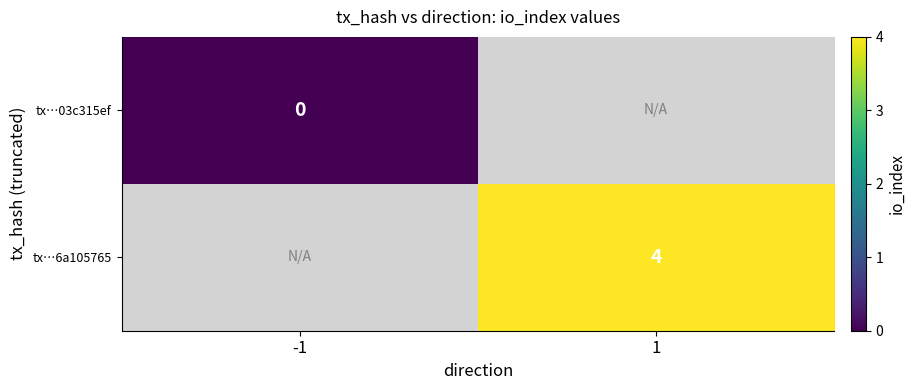

At which category does the chart reach its peak across all series?

1